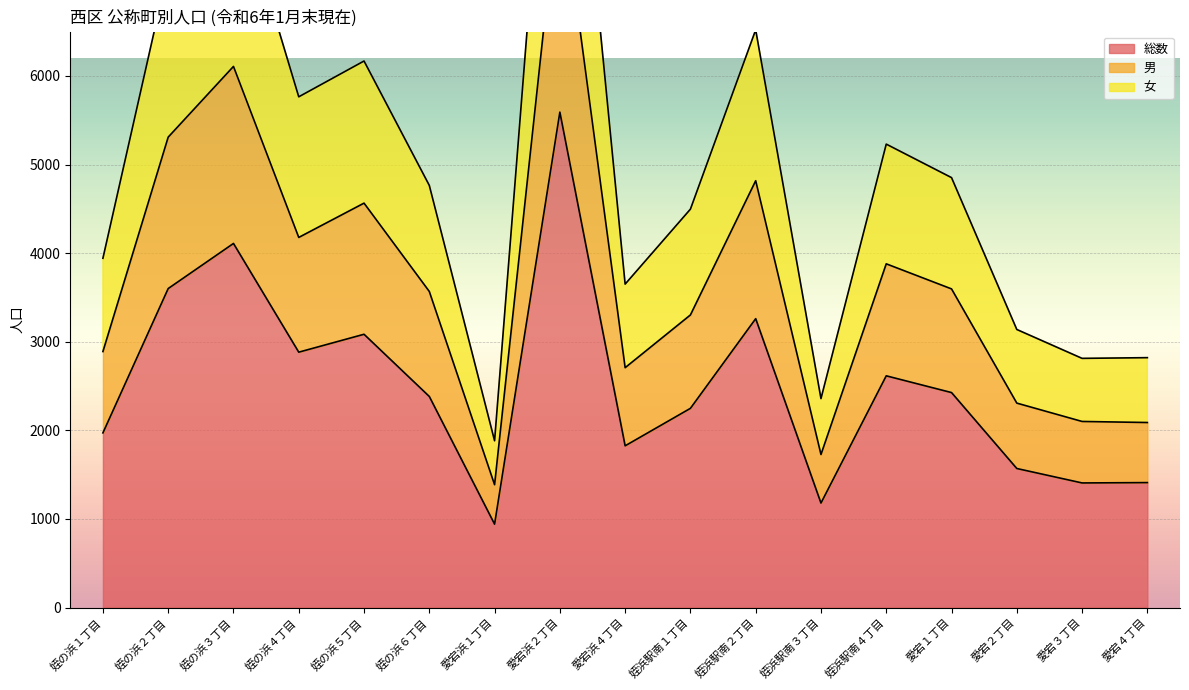

Where does the 男 series first go above 3567?

姪の浜２丁目